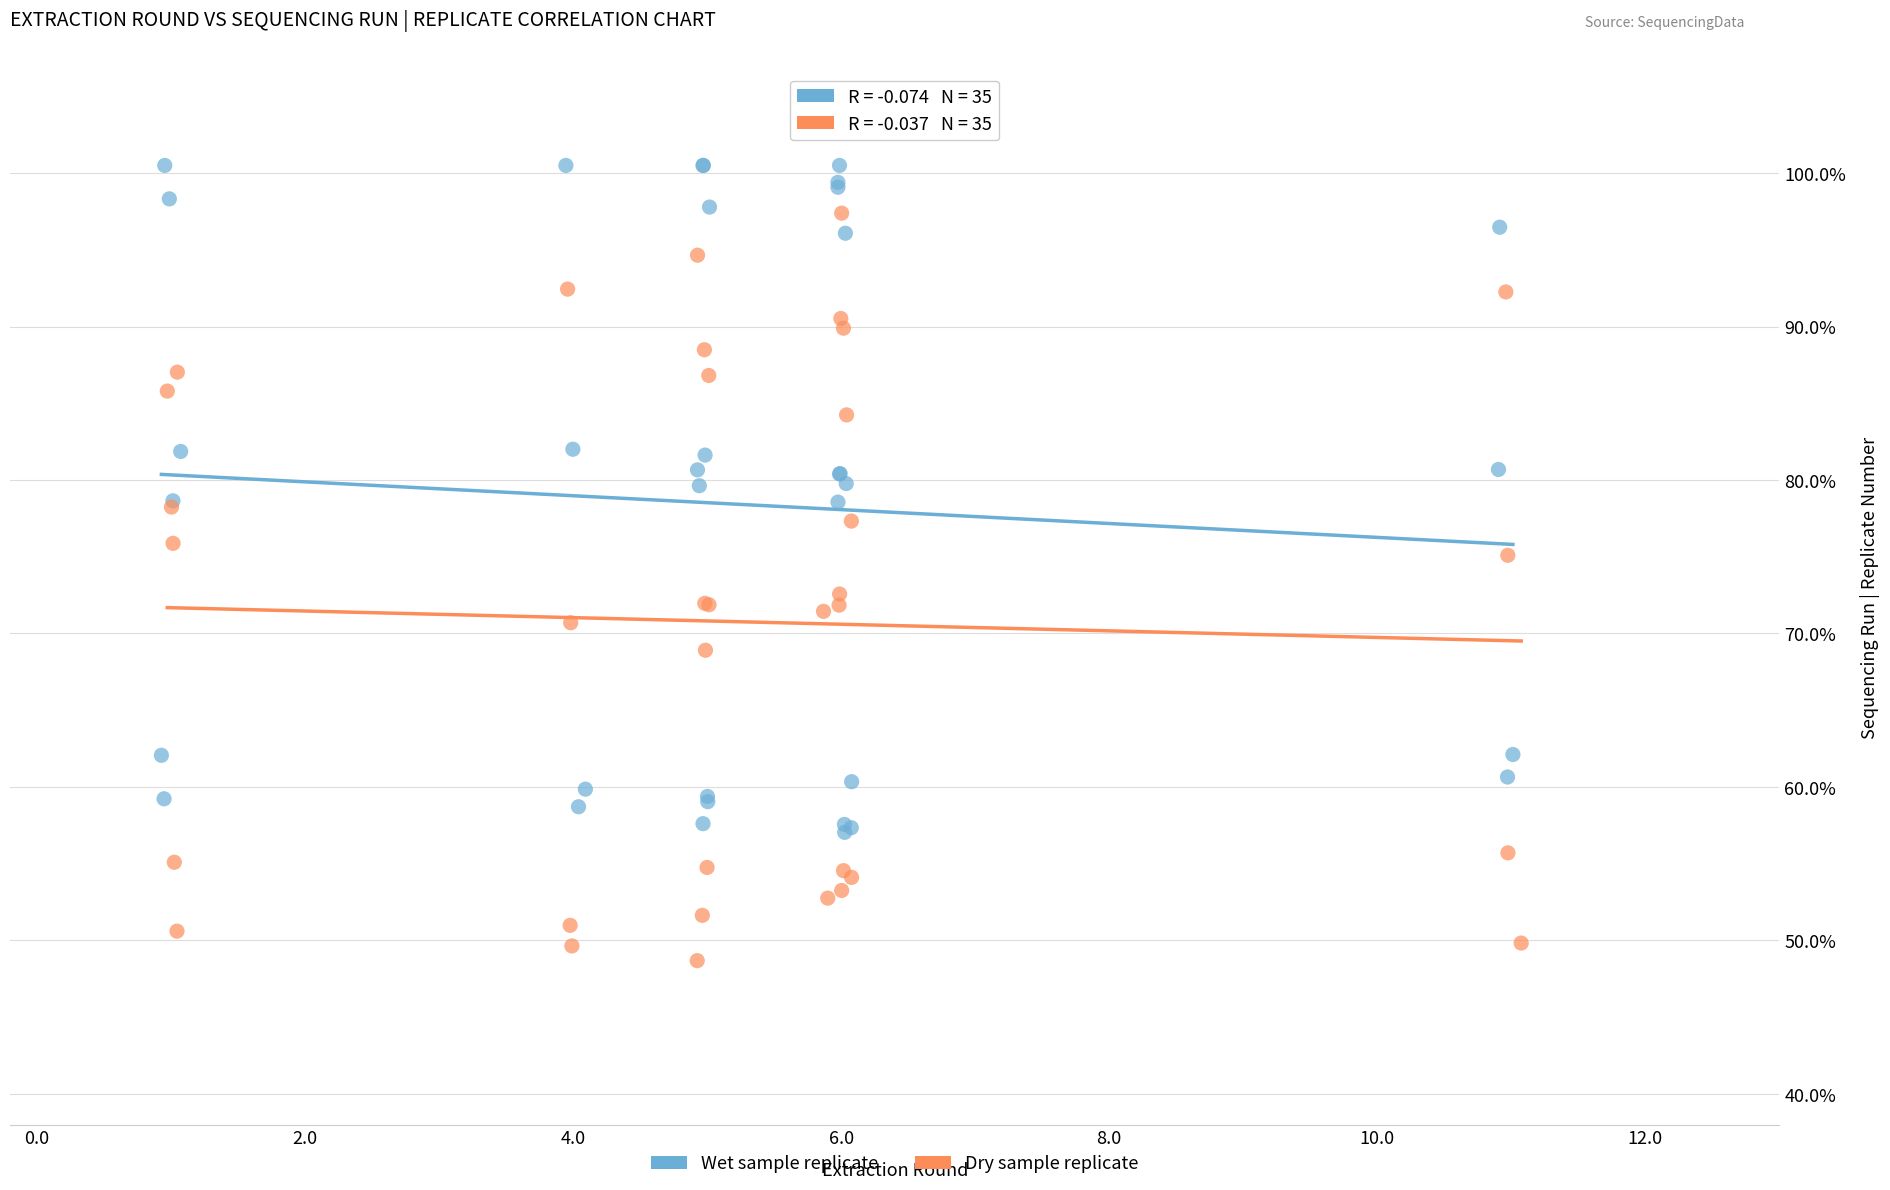

Which series reaches the maximum Y coordinate?

Wet sample replicate